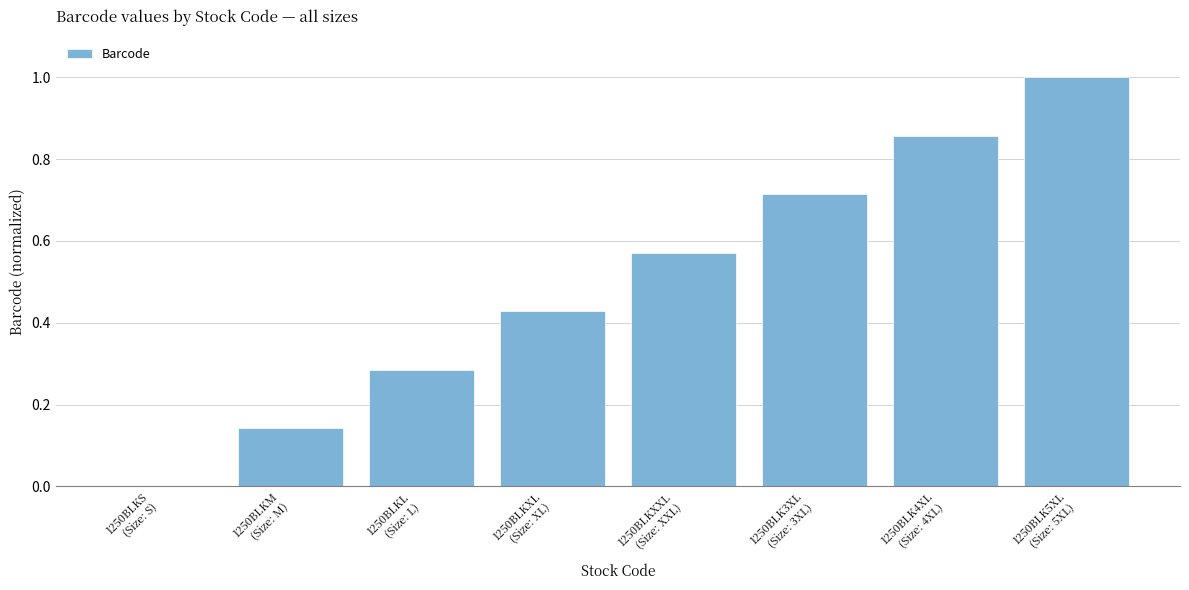

What is the maximum value shown in the chart?

1.0